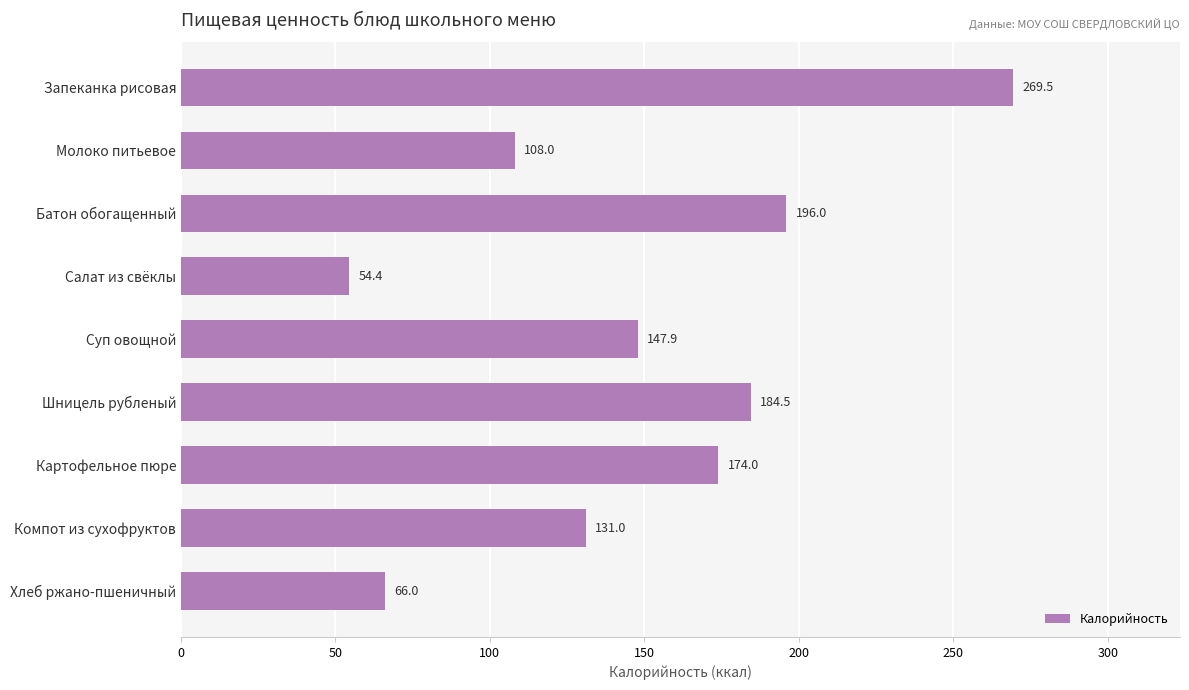

Reading bottom to top, transcribe all the data shown in this chart.

66.0	131.0	174.0	184.5	147.9	54.4	196.0	108.0	269.5